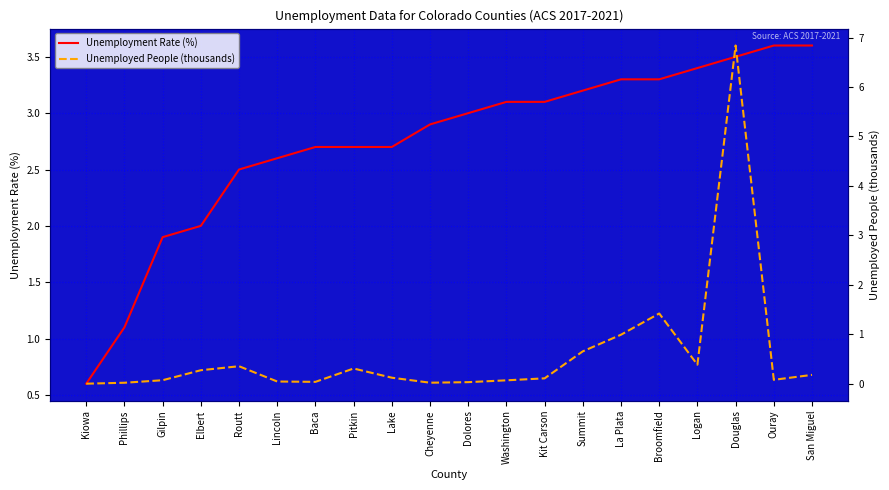

What is the label of the 5th point from the right?

Broomfield